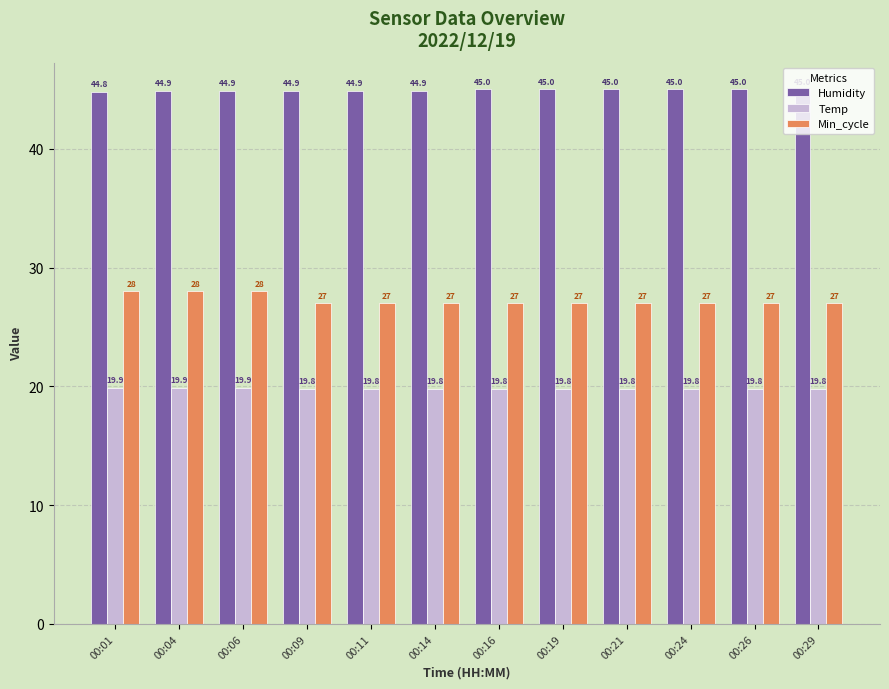

Rank the series by their average value, from lowest to highest.

Temp, Min_cycle, Humidity